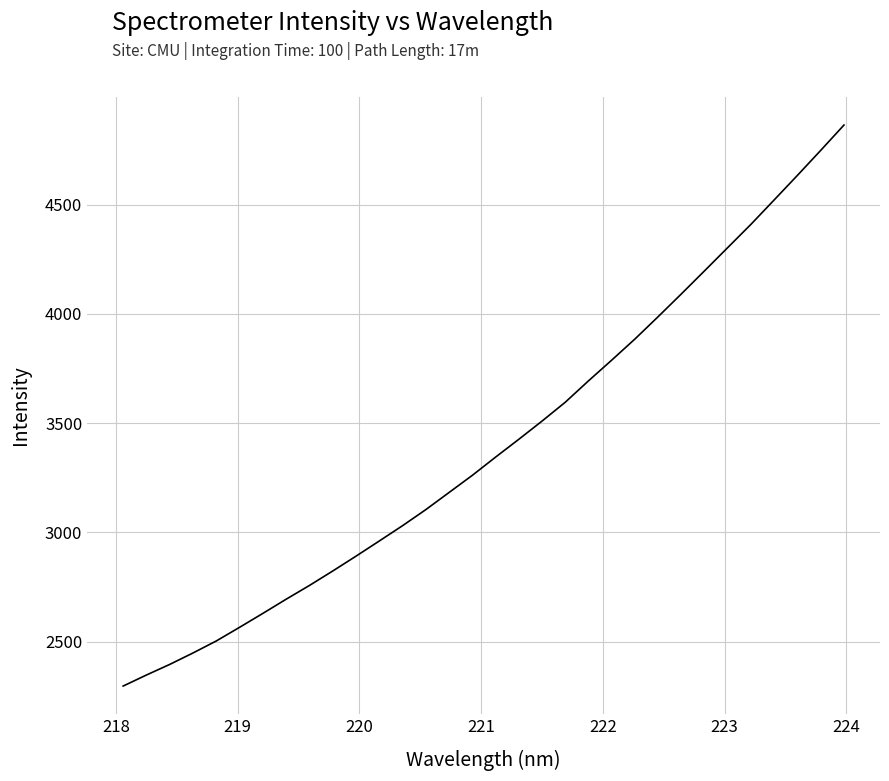

What is the minimum value shown in the chart?

2296.1